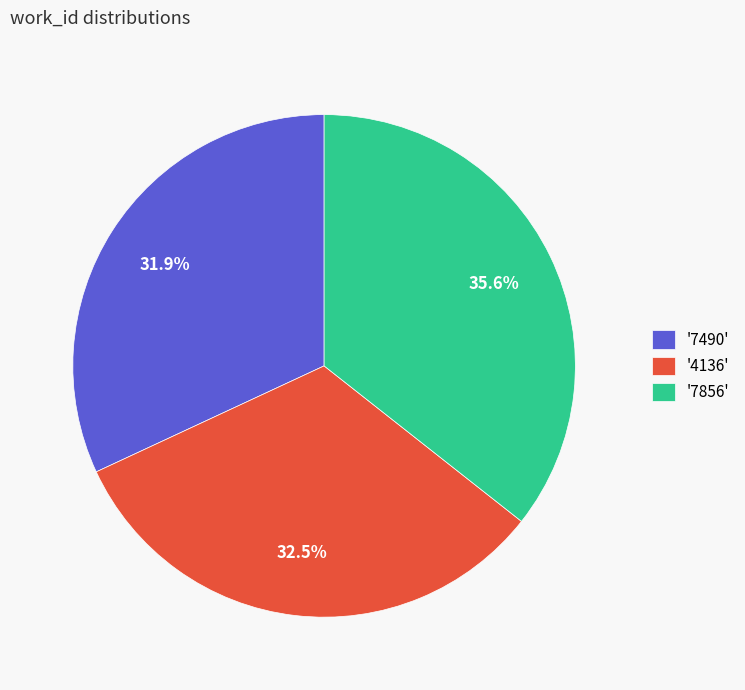

What is the ratio of the value at '7856' to the value at '7490'?

1.1